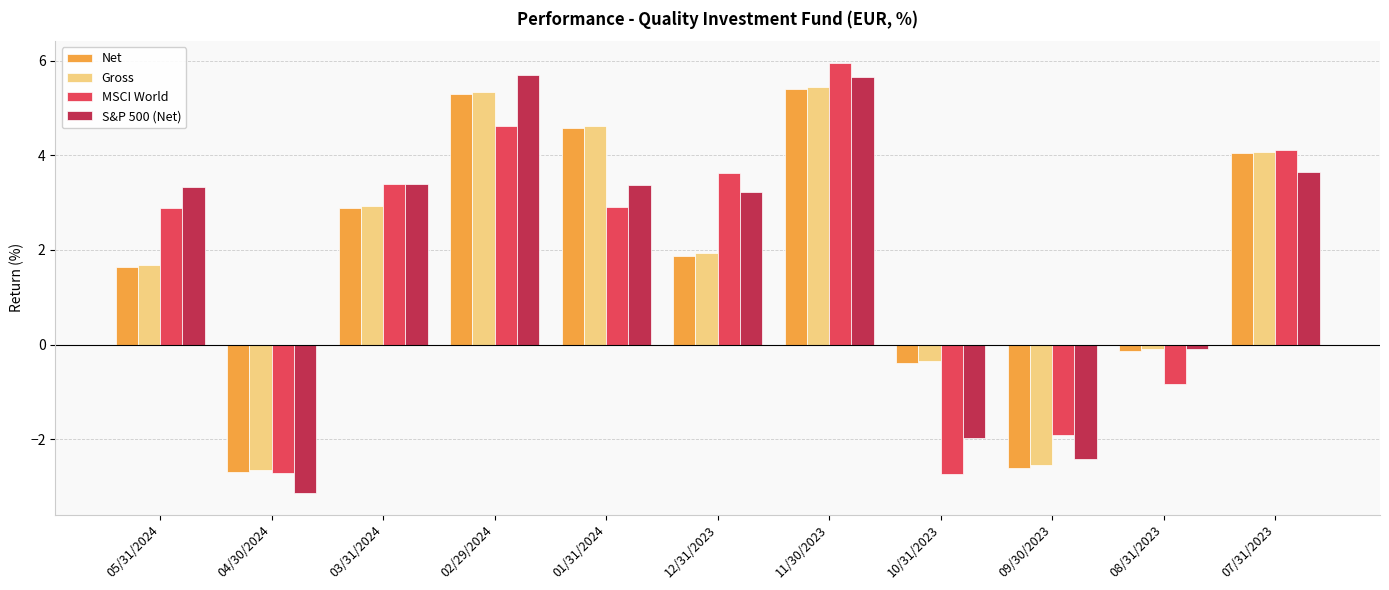

What is the total value across all series at 05/31/2024?

9.5